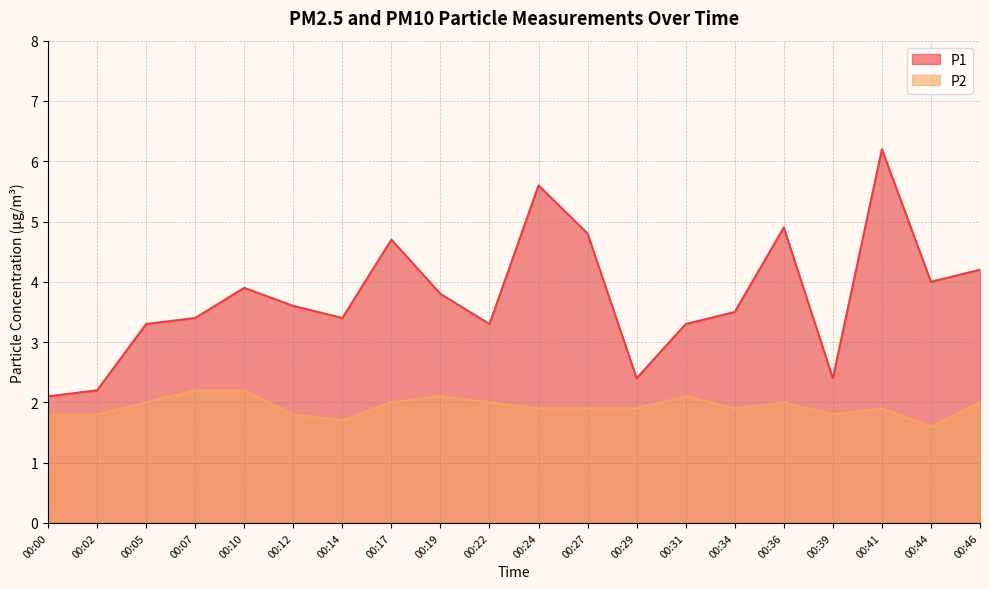

Reading left to right, transcribe all the data shown in this chart.

P1: 2.1	2.2	3.3	3.4	3.9	3.6	3.4	4.7	3.8	3.3	5.6	4.8	2.4	3.3	3.5	4.9	2.4	6.2	4.0	4.2
P2: 1.8	1.8	2.0	2.2	2.2	1.8	1.7	2.0	2.1	2.0	1.9	1.9	1.9	2.1	1.9	2.0	1.8	1.9	1.6	2.0